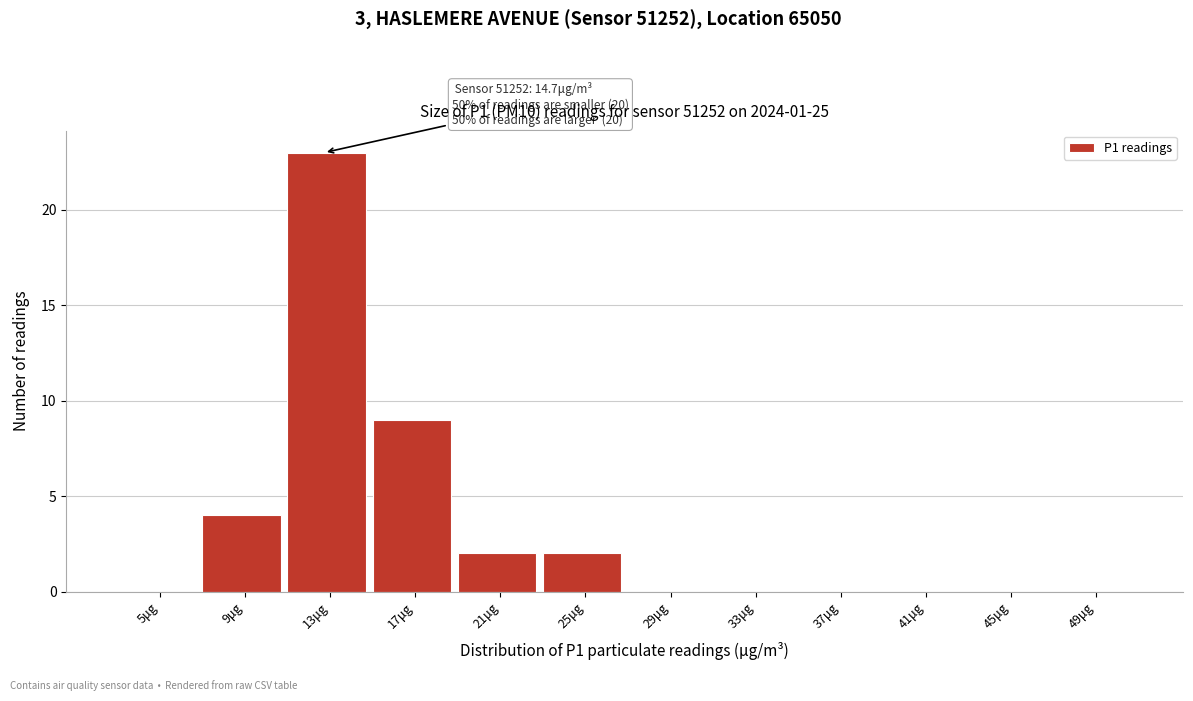

Reading left to right, list all the values displayed in this chart.

5μg=0	9μg=4	13μg=23	17μg=9	21μg=2	25μg=2	29μg=0	33μg=0	37μg=0	41μg=0	45μg=0	49μg=0